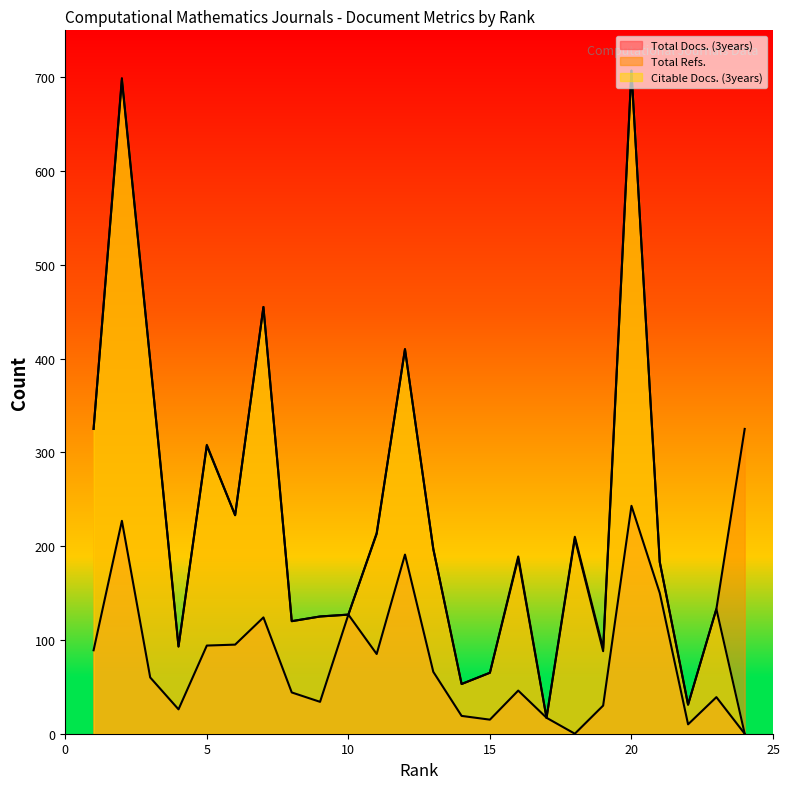

True or false: Total Refs. and Citable Docs. (3years) intersect in this chart.

False